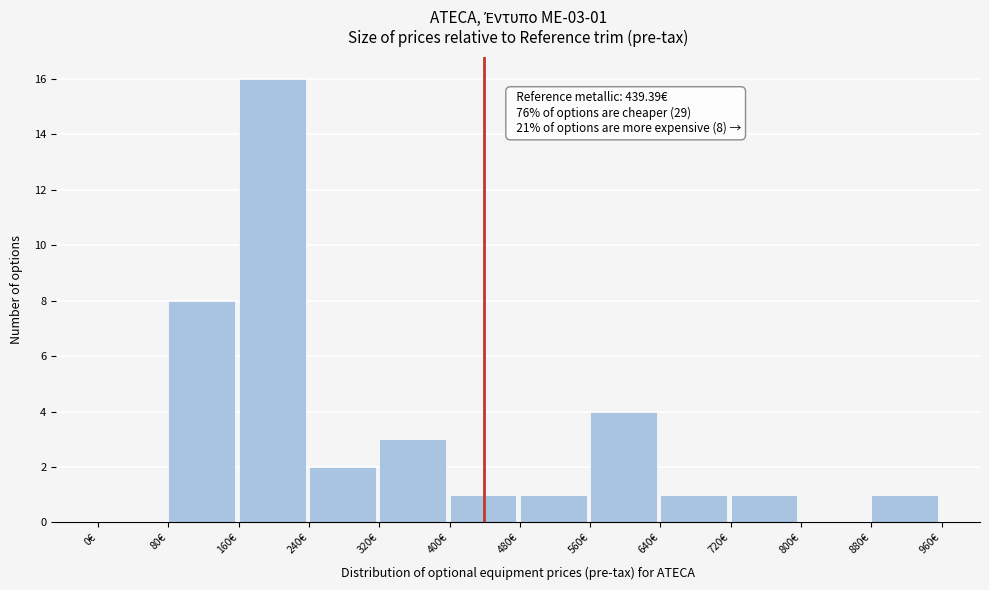

Over which range of the x-axis is the bar tallest?

160 to 240